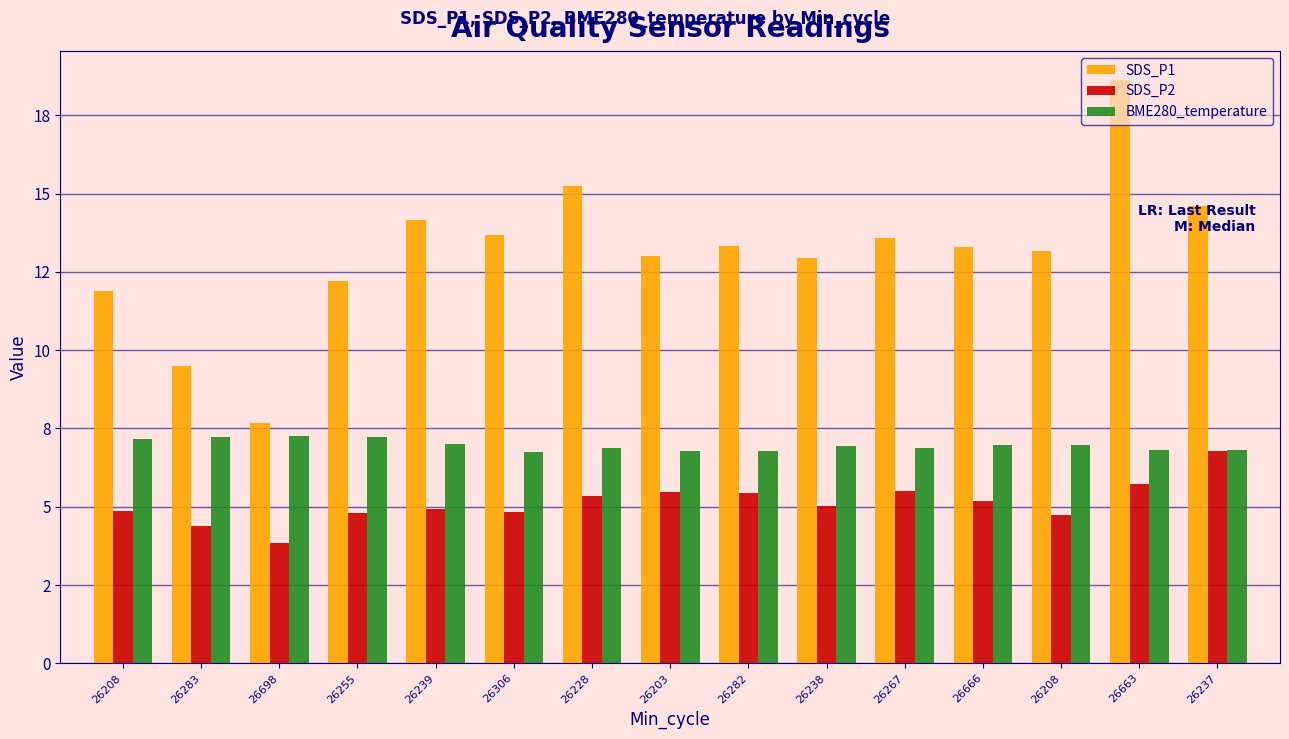

Where is SDS_P2 nearest to the value 5?

26238